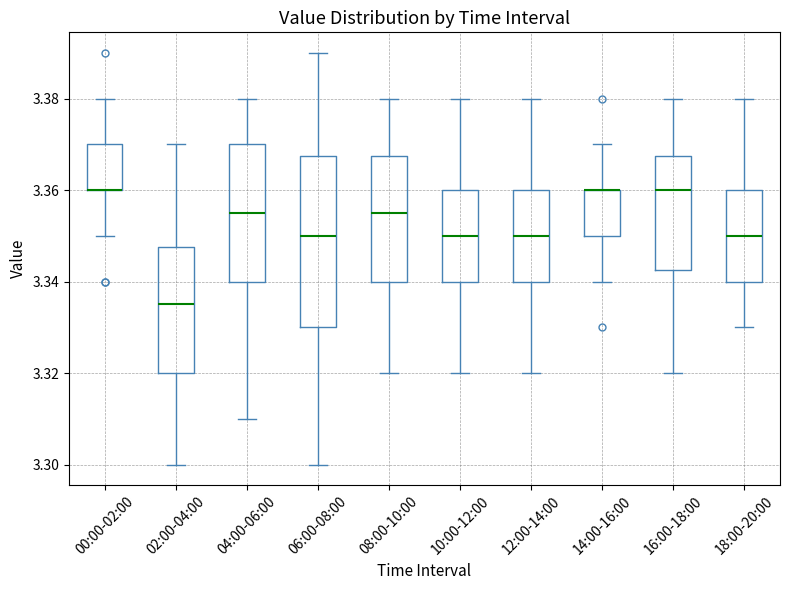

Reading left to right, transcribe this box plot: for each box, give where its median line is, the range the box spans, and where its two whiskers end, as read against the y-axis. The values are not printed on the chart, so give them approximately, as read against the axis.

00:00-02:00: median 3.360 (drawn on the box's lower edge), box 3.360 to 3.370, whiskers 3.350 to 3.380
02:00-04:00: median 3.336, box 3.320 to 3.348, whiskers 3.300 to 3.370
04:00-06:00: median 3.356, box 3.340 to 3.370, whiskers 3.310 to 3.380
06:00-08:00: median 3.350, box 3.330 to 3.368, whiskers 3.300 to 3.390
08:00-10:00: median 3.356, box 3.340 to 3.368, whiskers 3.320 to 3.380
10:00-12:00: median 3.350, box 3.340 to 3.360, whiskers 3.320 to 3.380
12:00-14:00: median 3.350, box 3.340 to 3.360, whiskers 3.320 to 3.380
14:00-16:00: median 3.360 (drawn on the box's upper edge), box 3.350 to 3.360, whiskers 3.340 to 3.370
16:00-18:00: median 3.360, box 3.342 to 3.368, whiskers 3.320 to 3.380
18:00-20:00: median 3.350, box 3.340 to 3.360, whiskers 3.330 to 3.380